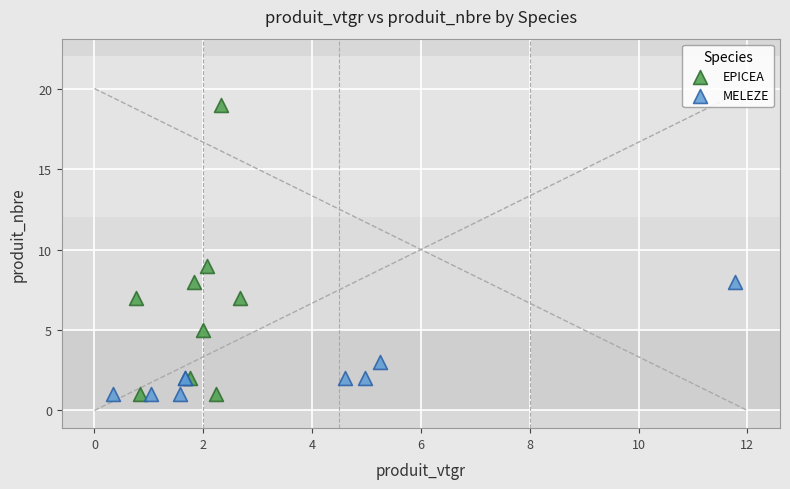

Which series has the largest Y range (max minus min)?

EPICEA